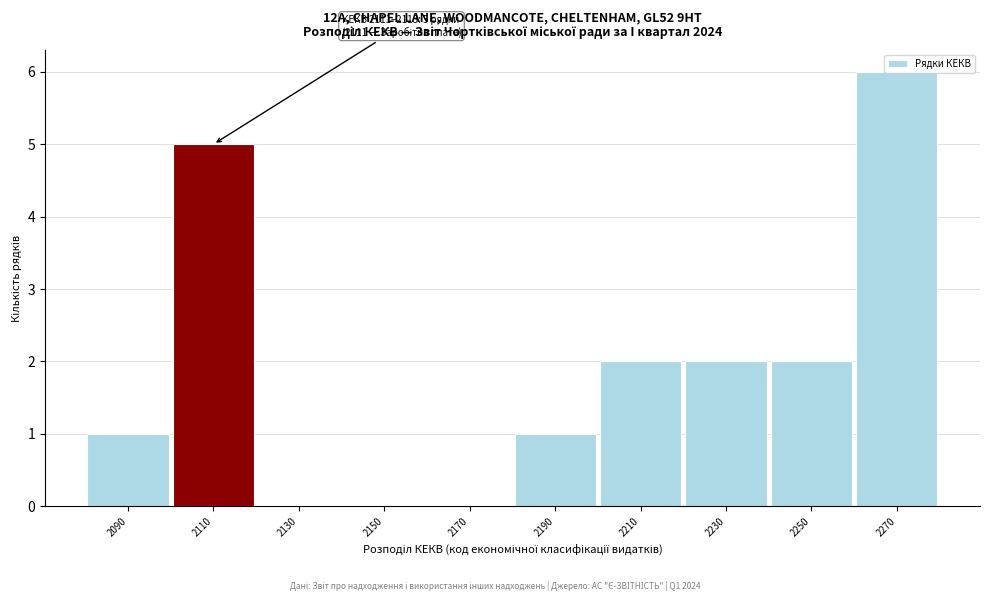

What is the change in value from 2170 to 2210?

+2